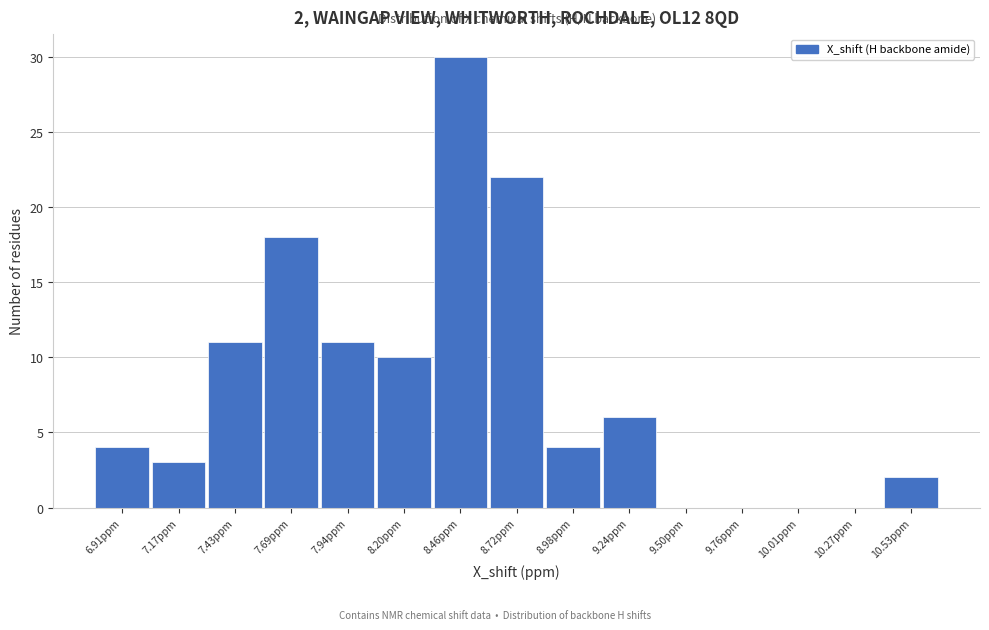

Reading right to left, list all the values displayed in this chart.

10.53ppm=2	10.27ppm=0	10.01ppm=0	9.76ppm=0	9.50ppm=0	9.24ppm=6	8.98ppm=4	8.72ppm=22	8.46ppm=30	8.20ppm=10	7.94ppm=11	7.69ppm=18	7.43ppm=11	7.17ppm=3	6.91ppm=4